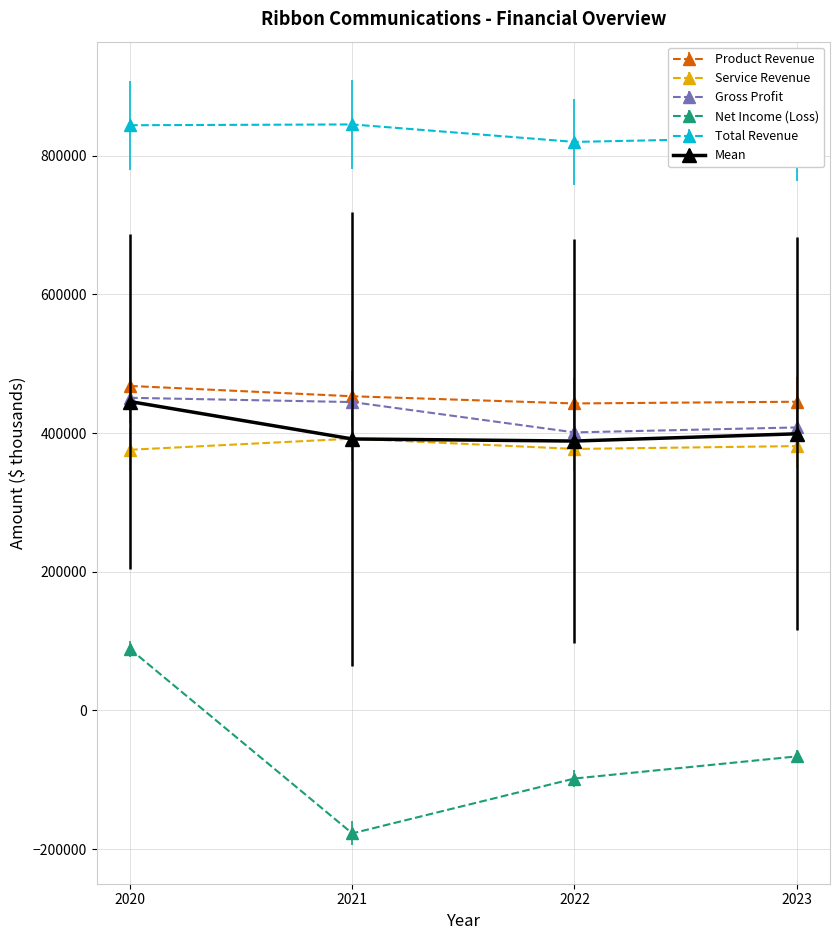

What are all the series names shown in the legend?

Product Revenue, Service Revenue, Gross Profit, Net Income (Loss), Total Revenue, Mean